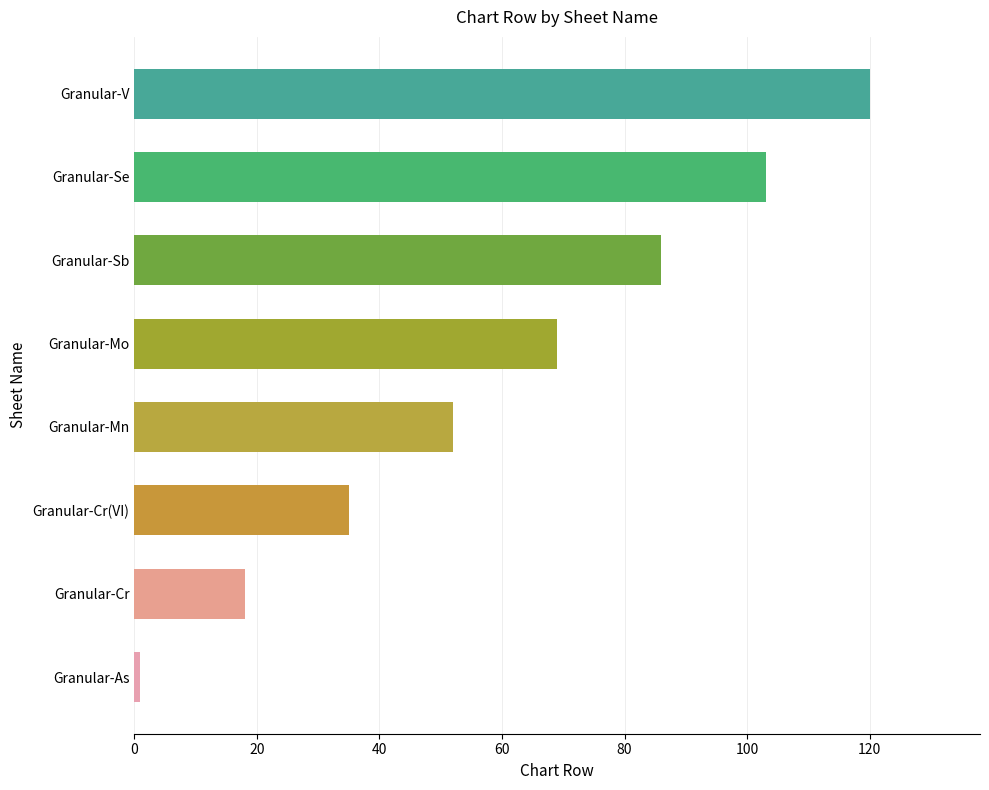

What is the difference between the second highest and second lowest values?

85